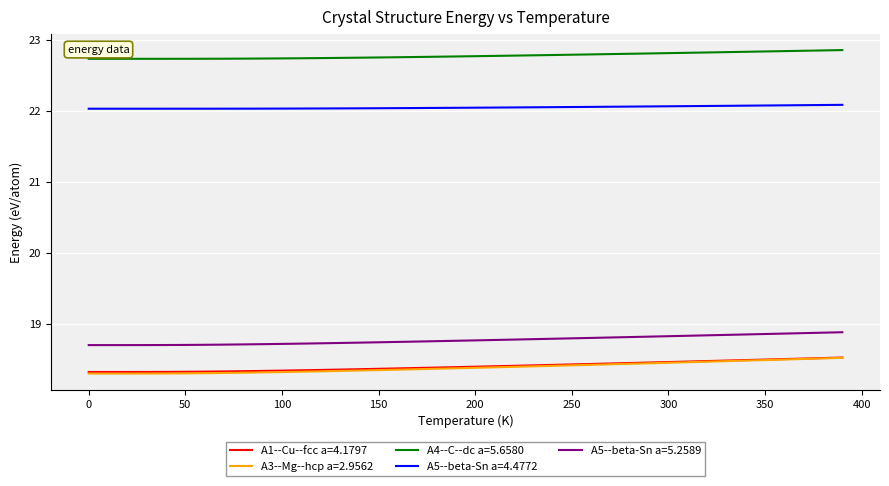

What is the highest value of the A5--beta-Sn a=5.2589 series?

18.9